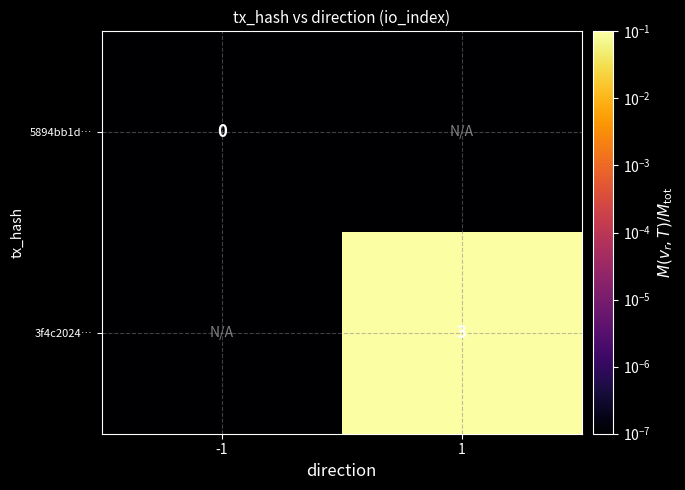

What is the sum of all 3f4c2024… values?

0.1